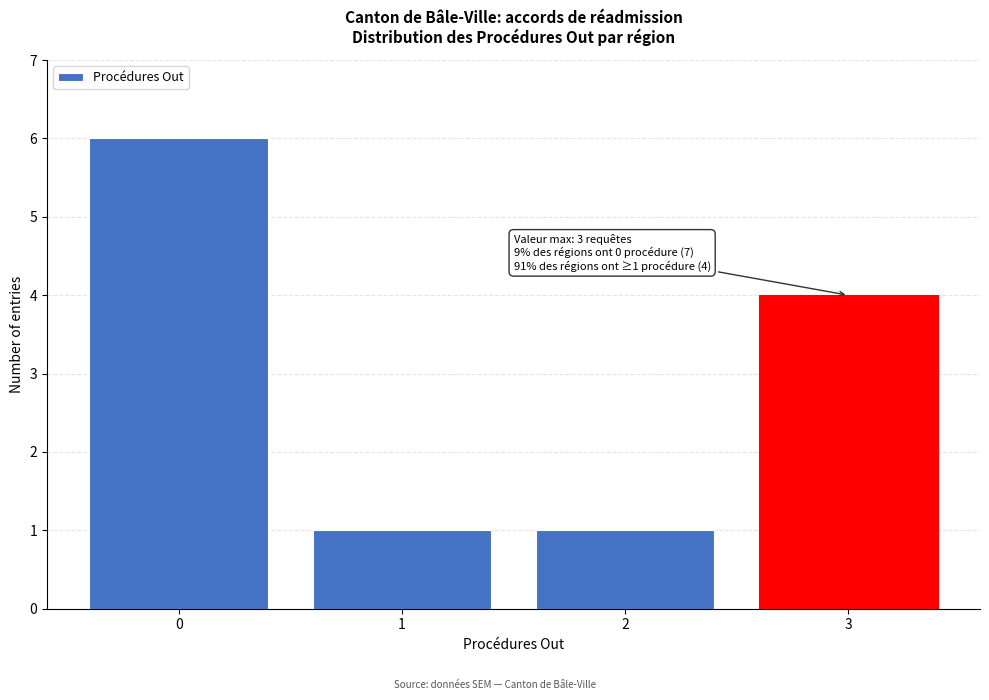

Reading left to right, transcribe all the data shown in this chart.

0=6	1=1	2=1	3=4